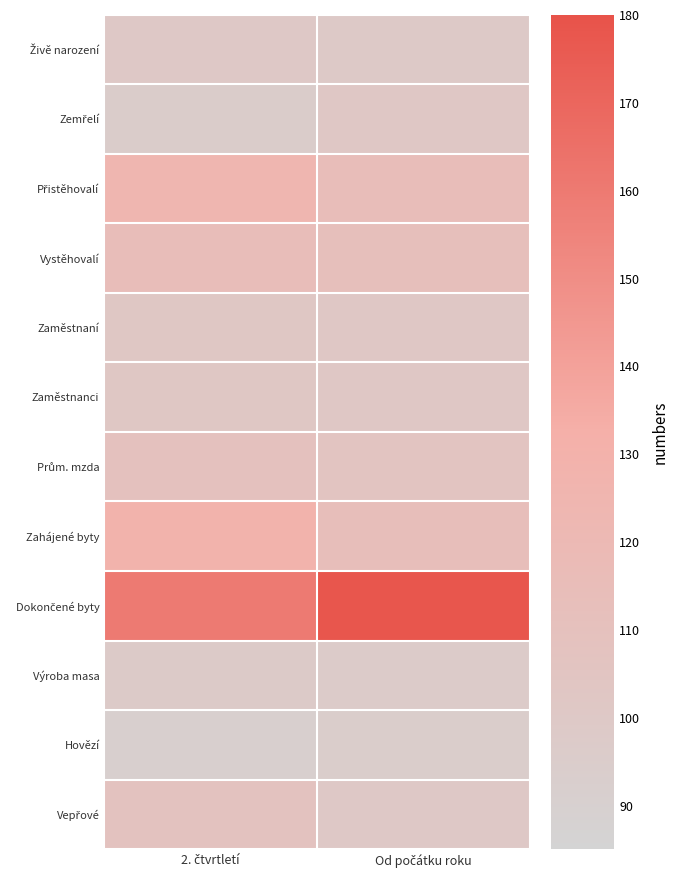

Count the number of categories in the chart.

2